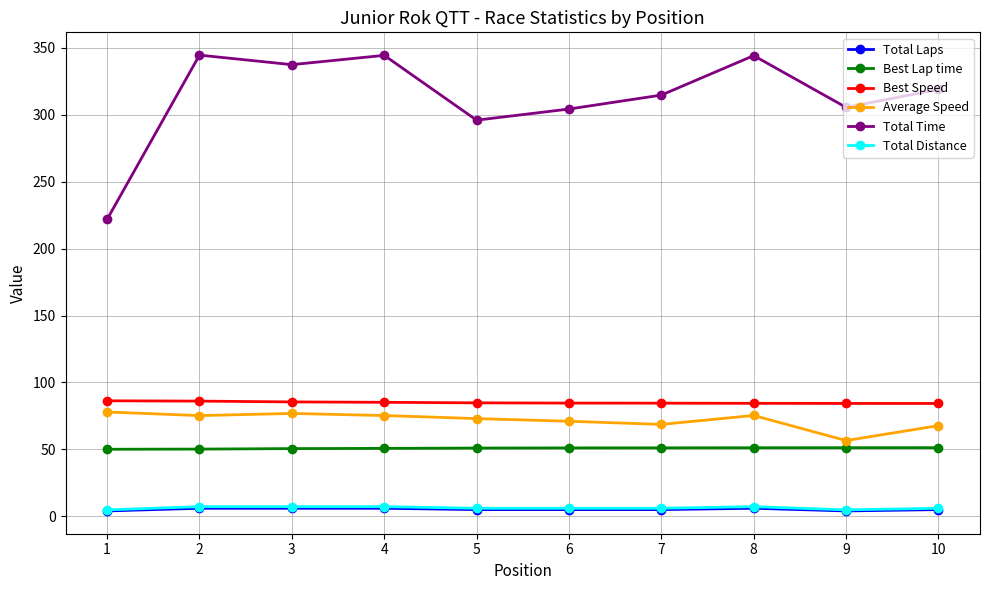

What is the difference between the second highest and second lowest values in the Total Laps series?

2.0